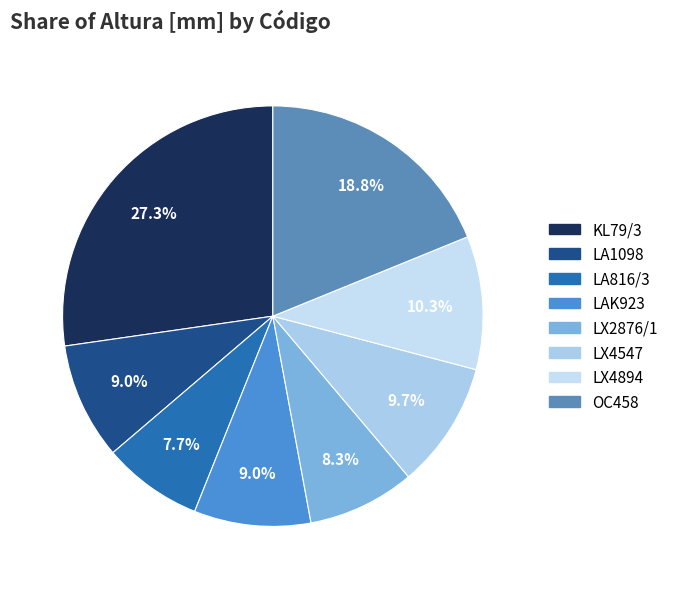

To the nearest percent, what portion does LX2876/1 represent?

8%